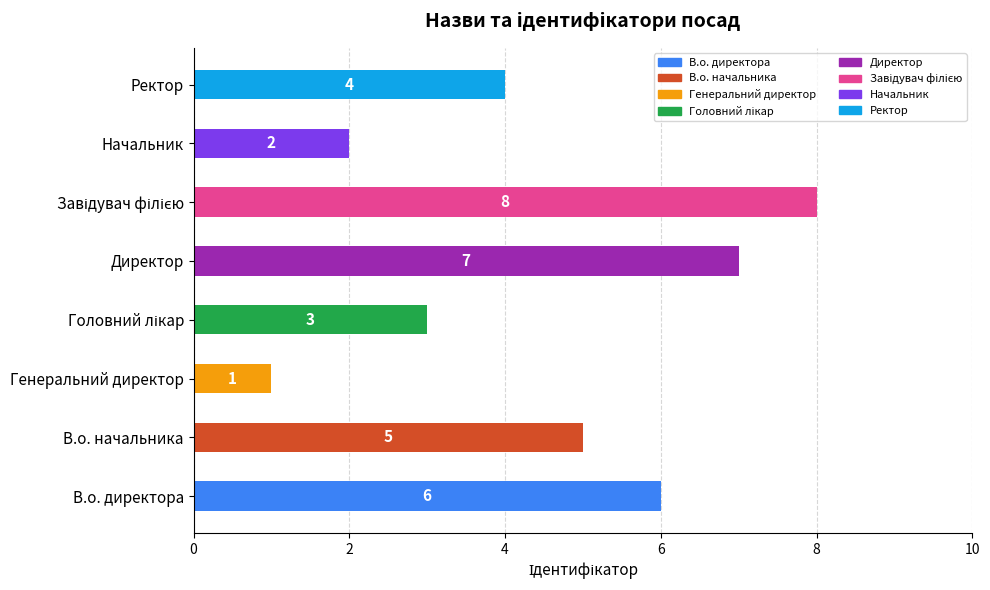

True or false: the data shows 2 at Начальник.

True